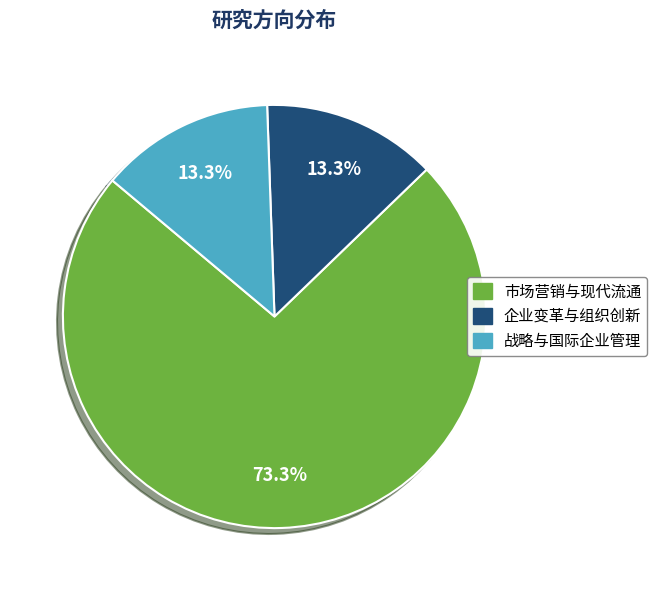

To the nearest percent, what percentage of the pie is 企业变革与组织创新?

13%